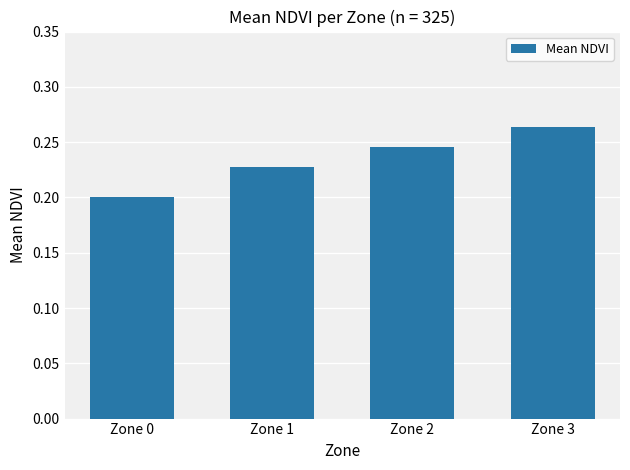

Which category has the lowest value across all series?

Zone 0